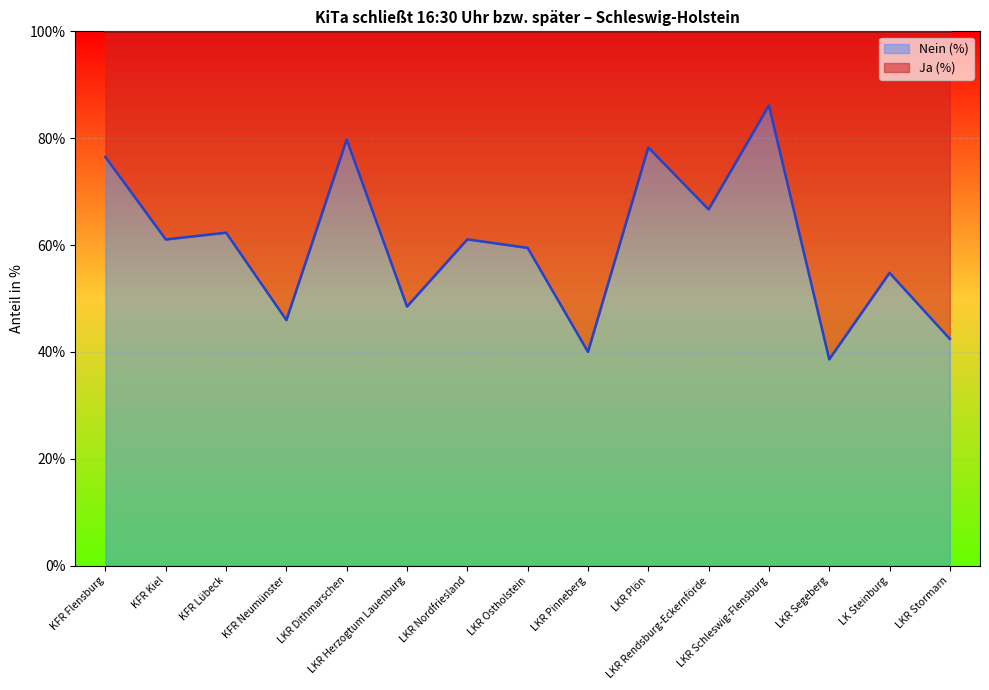

The value at LKR Rendsburg-Eckernförde is 22.4. True or false?

False